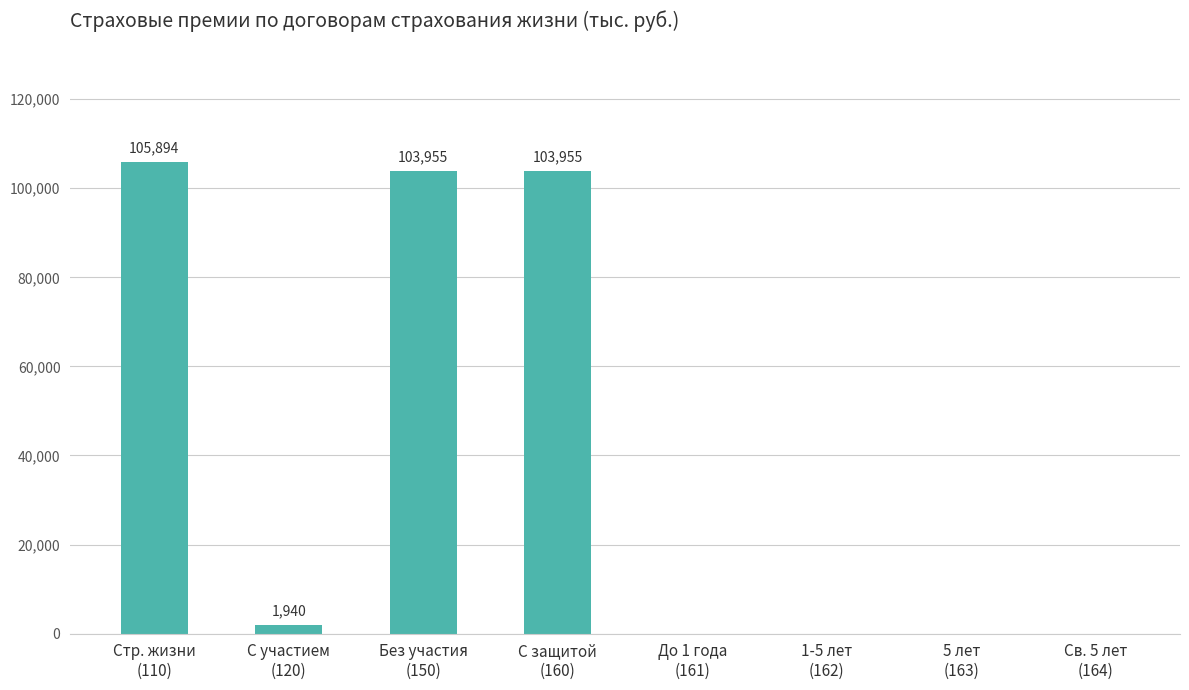

What is the maximum value shown in the chart?

105894.5